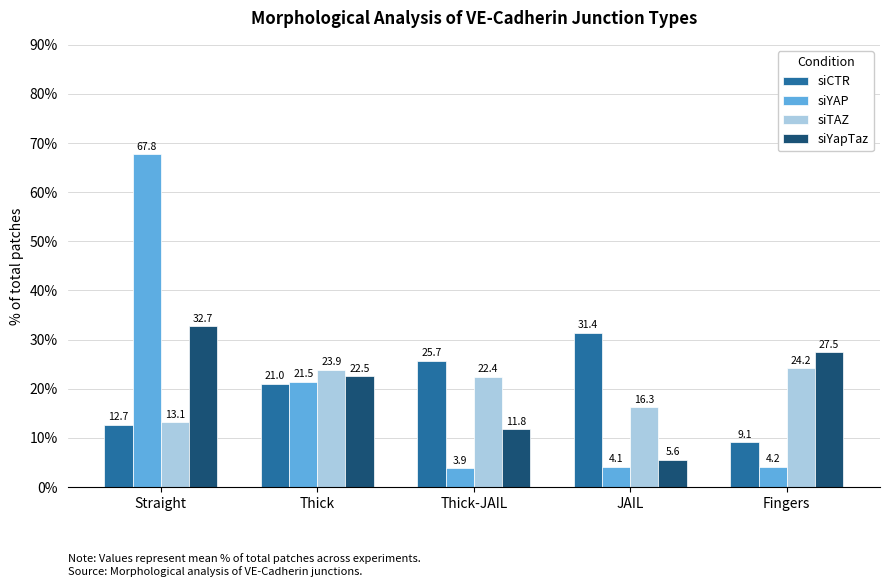

Which series has the widest spread of values?

siYAP